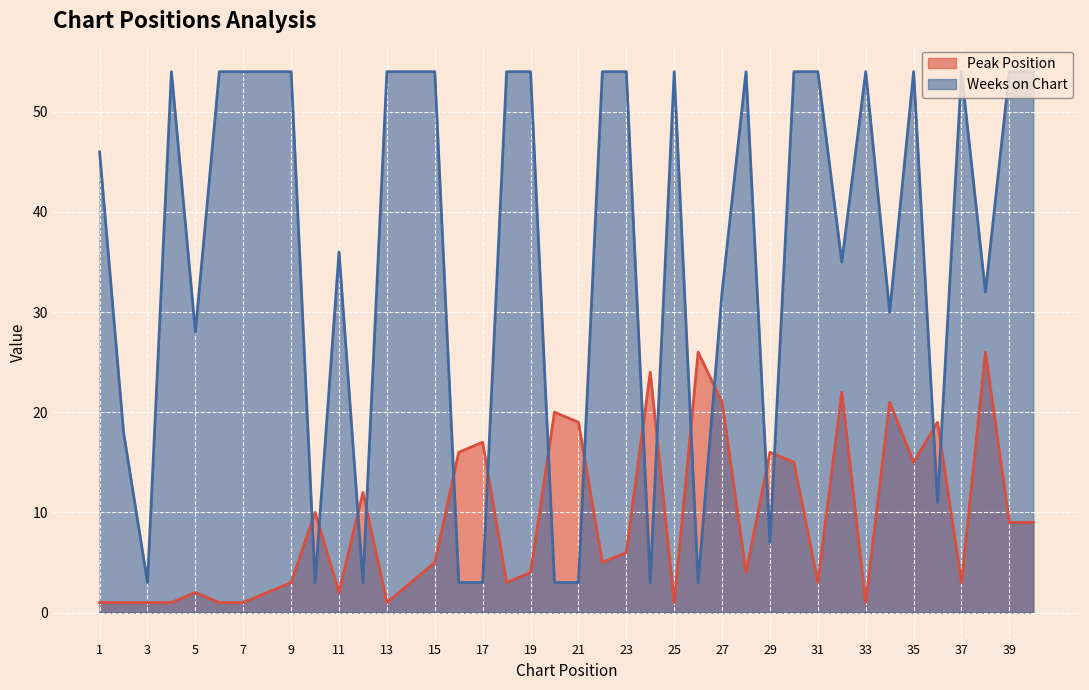

Which series has the widest spread of values?

Weeks on Chart